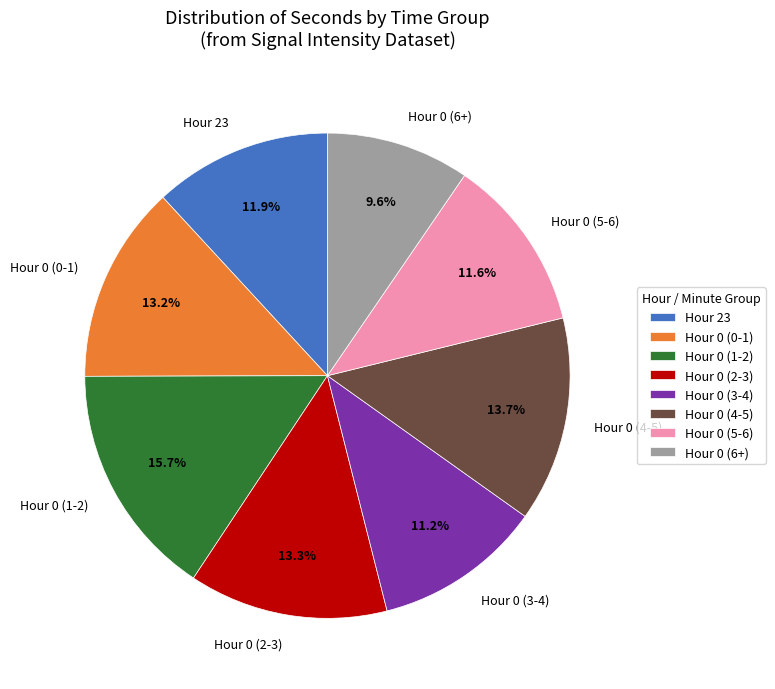

Combined, what portion of the pie is Hour 0 (5-6) and Hour 23?

23.5%